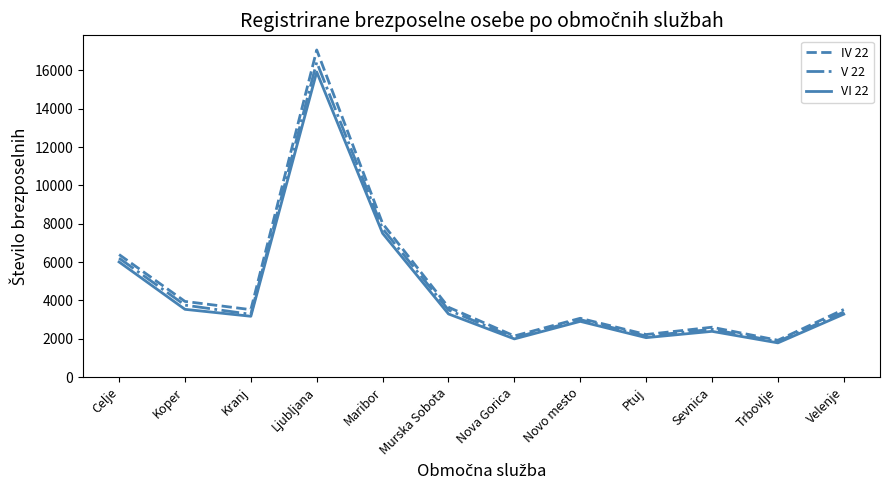

How many interior local valleys does the IV 22 series have?

4